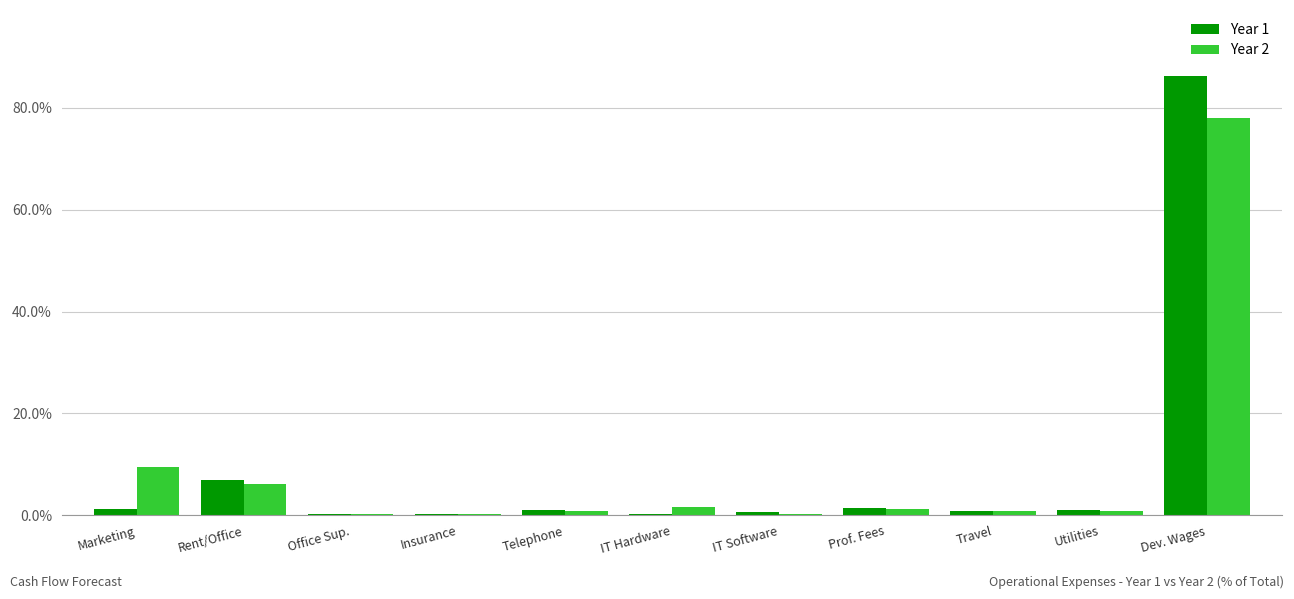

True or false: Year 2 has a value of 78.0 at Dev. Wages.

True